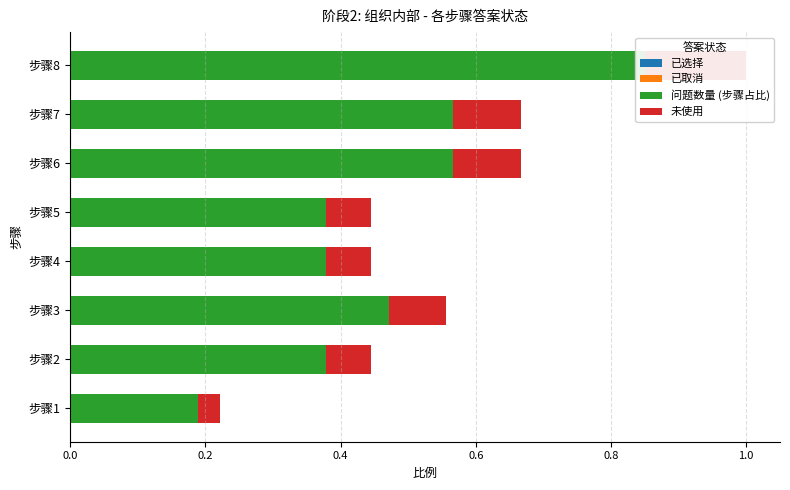

Is the value of 已选择 at 0.6 greater than the value of 问题数量 (步骤占比) at 6?

Yes